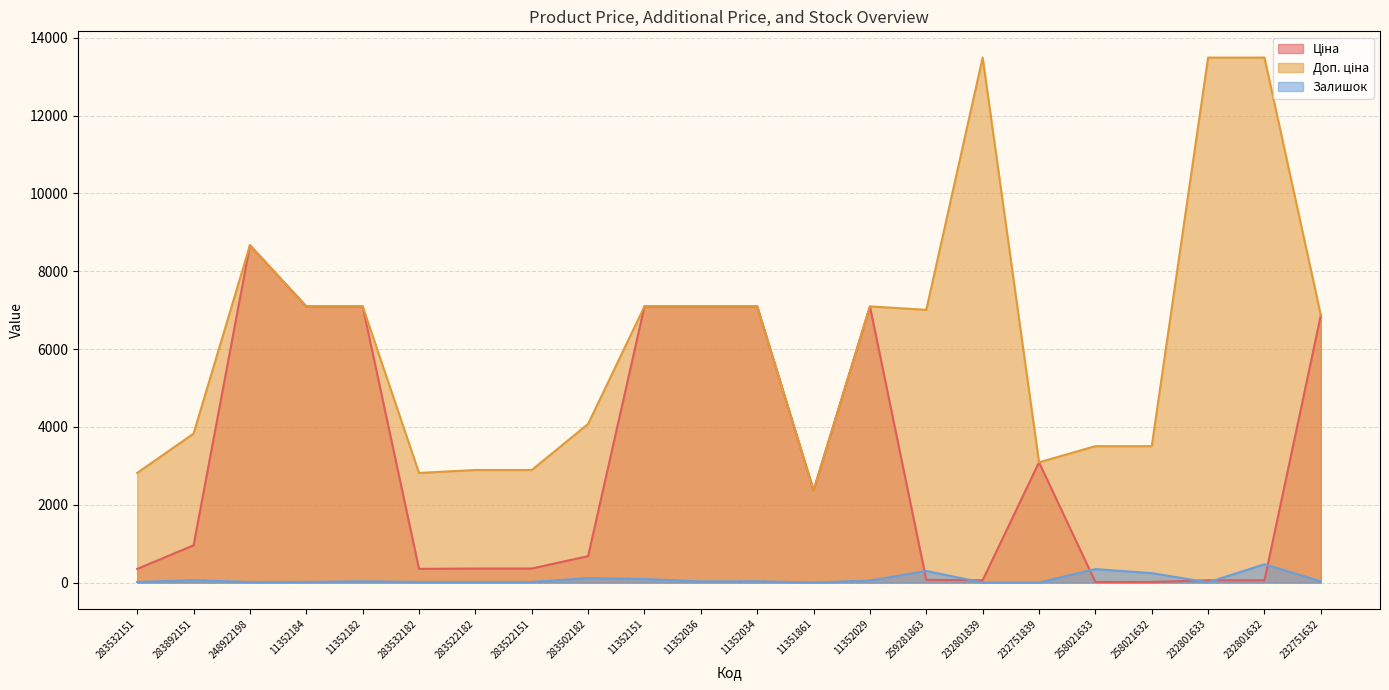

Which series has the largest total across all categories?

Доп. ціна